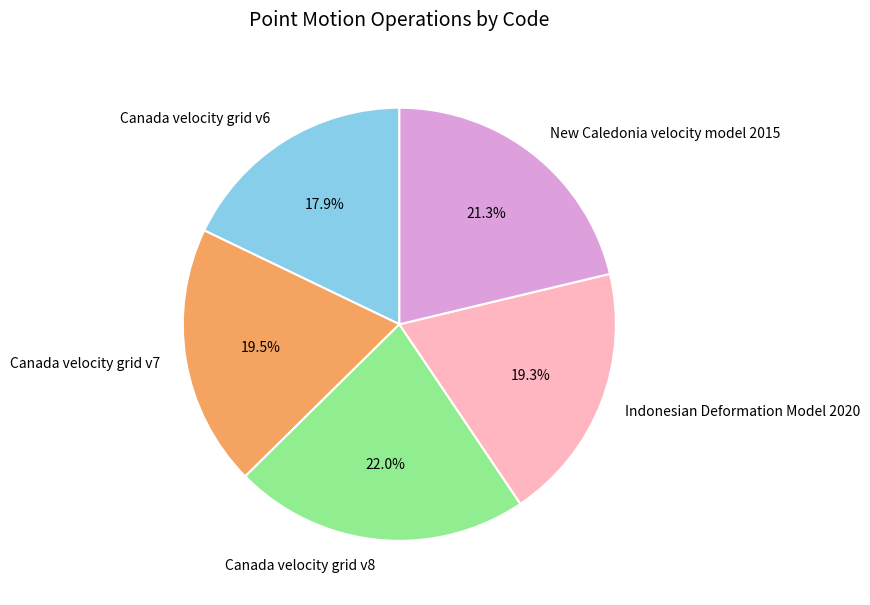

What is the ratio of the value at Canada velocity grid v7 to the value at Indonesian Deformation Model 2020?

1.0